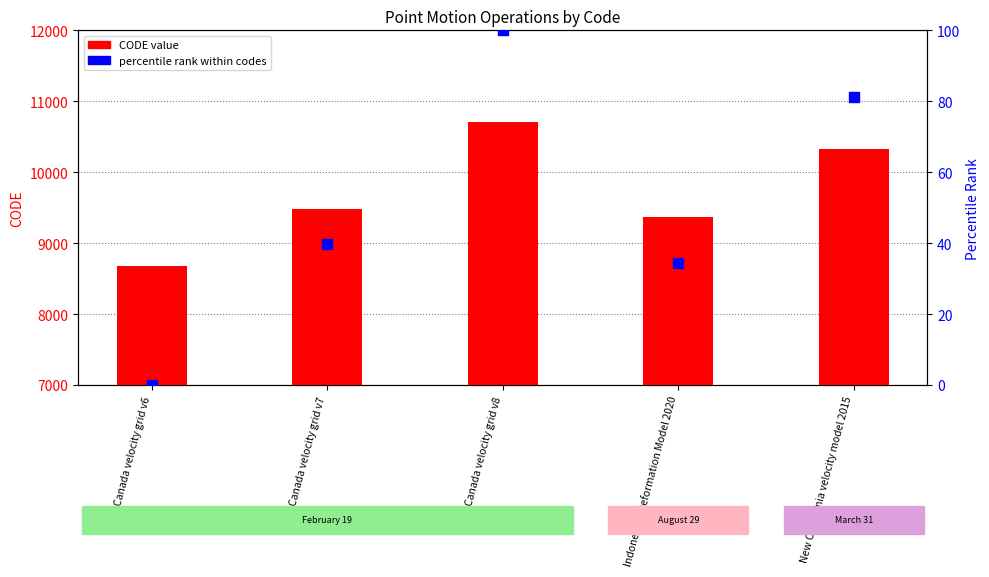

Is the value of CODE (numeric) at New Caledonia velocity model 2015 greater than the value of percentile rank within codes at Canada velocity grid v7?

Yes